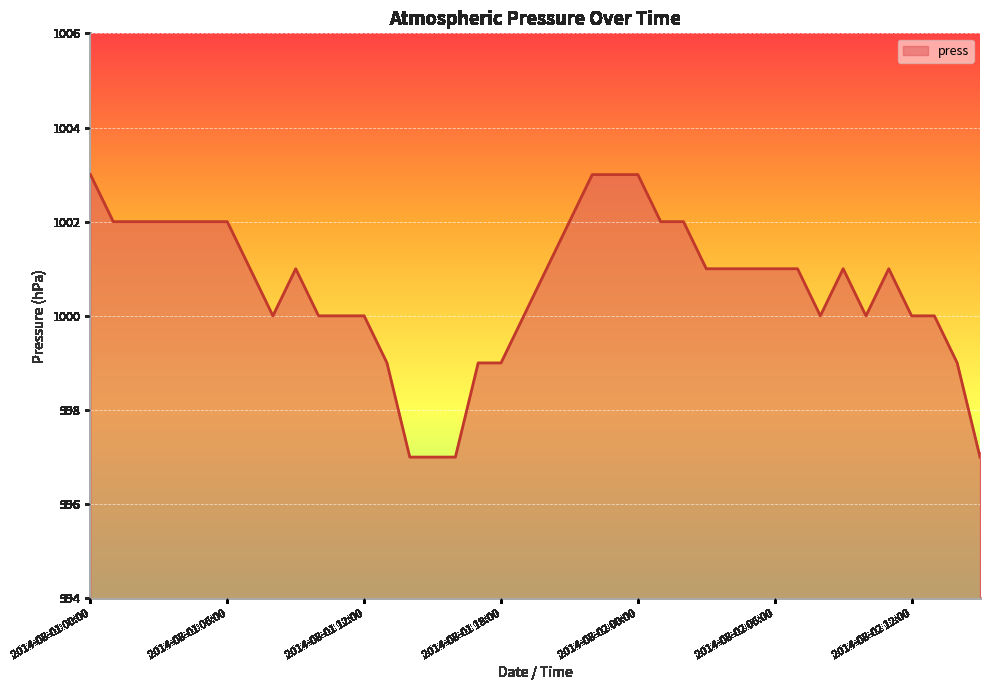

What is the difference between the maximum and minimum values?

6